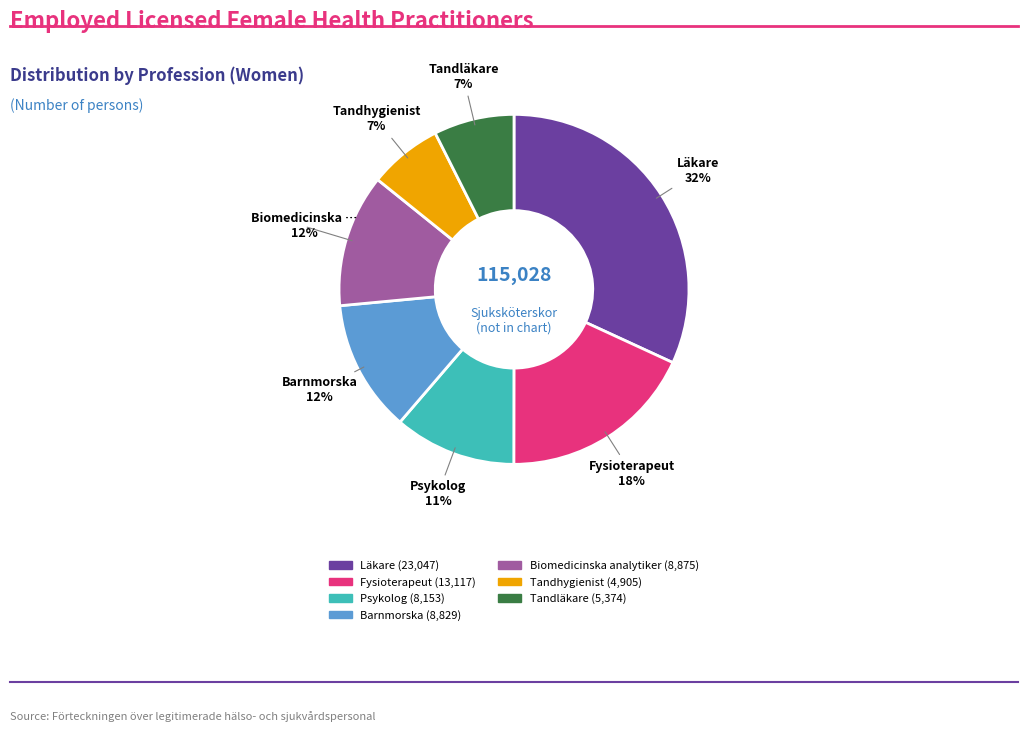

The Läkare slice represents 44% of the pie. True or false?

False